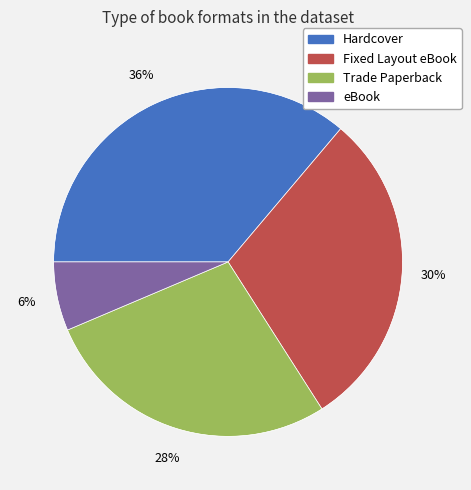

Is there any slice that represents more than half of the pie?

No